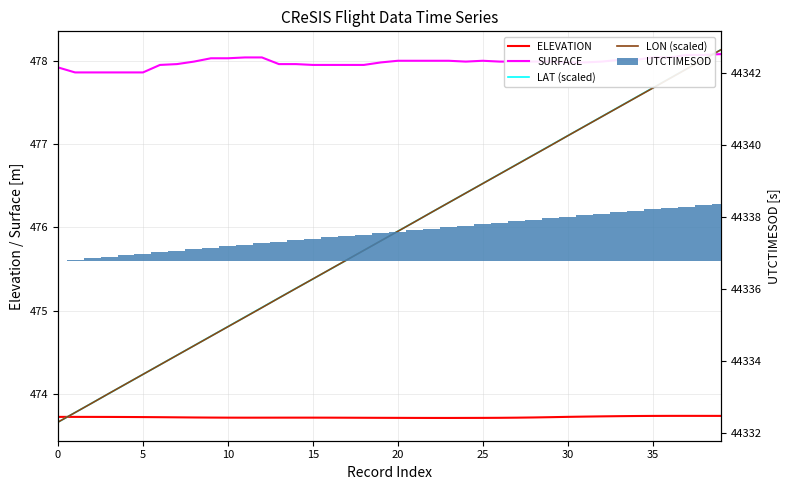

True or false: LAT (scaled) has more than 0 points higher than both neighbors.

False